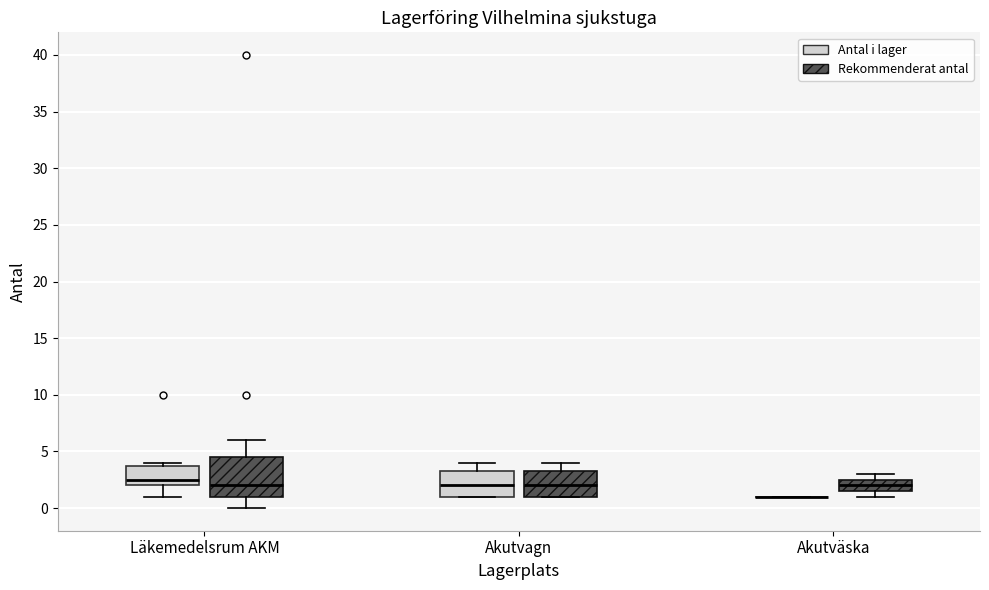

Reading left to right, read every box against the y-axis: the position of its median line, the range the box covers, and the ends of its whiskers. The values are not printed on the chart, so give them approximately, as read against the axis.

Läkemedelsrum AKM (Antal i lager): median 2.5, box 2.0 to 4.0, whiskers 1.0 to 4.0 (just above the box's upper edge)
Läkemedelsrum AKM (Rekommenderat antal): median 2.0, box 1.0 to 4.5, whiskers 0.0 to 6.0
Akutvagn (Antal i lager): median 2.0, box 1.0 to 3.5, whiskers 1.0 to 4.0
Akutvagn (Rekommenderat antal): median 2.0, box 1.0 to 3.5, whiskers 1.0 to 4.0
Akutväska (Antal i lager): box collapsed to a line at 1.0, whiskers 1.0 to 1.0
Akutväska (Rekommenderat antal): median 2.0, box 1.5 to 2.5, whiskers 1.0 to 3.0